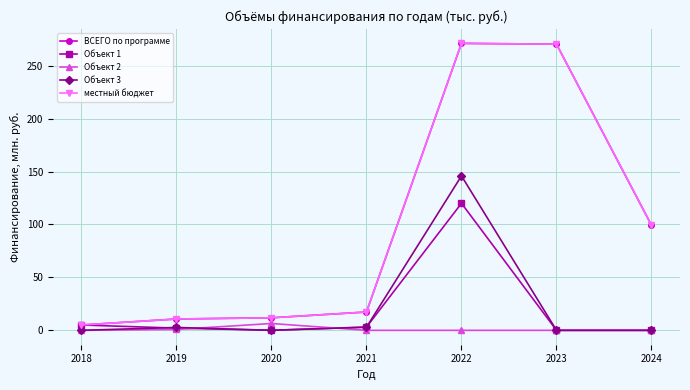

Which series has the largest total across all categories?

ВСЕГО по программе